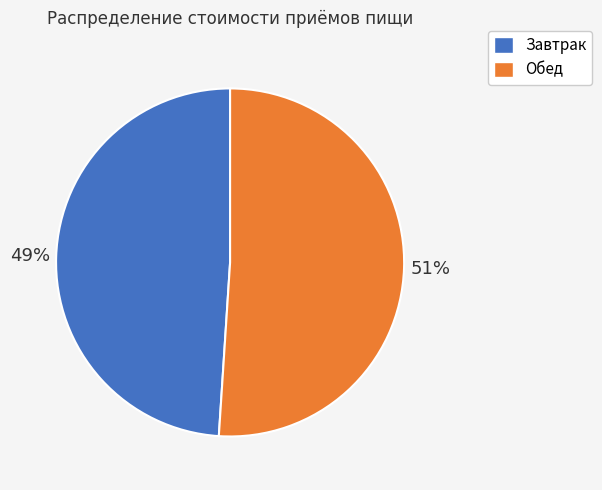

Rank the categories by value from lowest to highest.

Завтрак, Обед